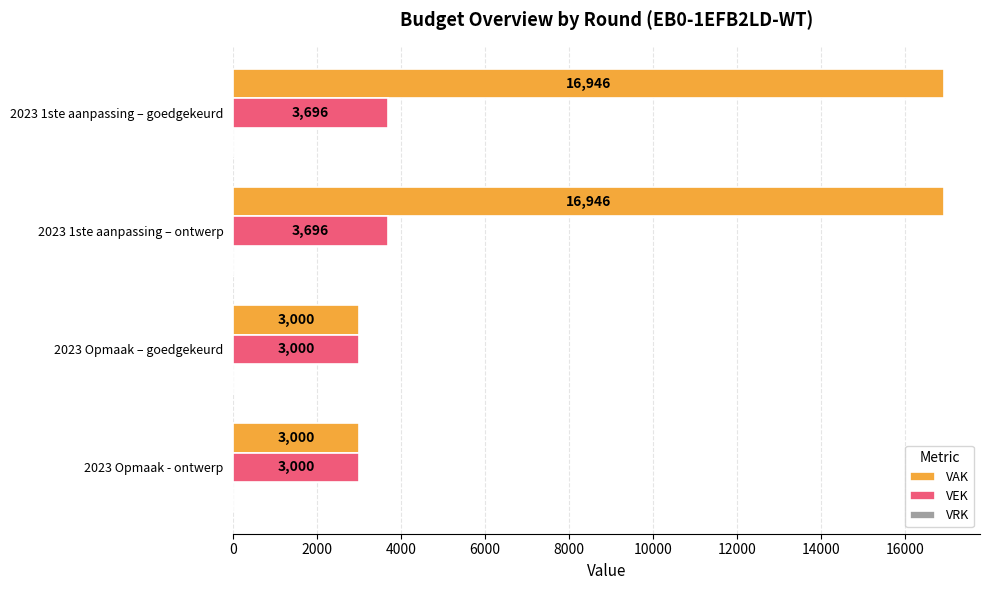

Rank the series by their maximum value, from lowest to highest.

VEK, VAK